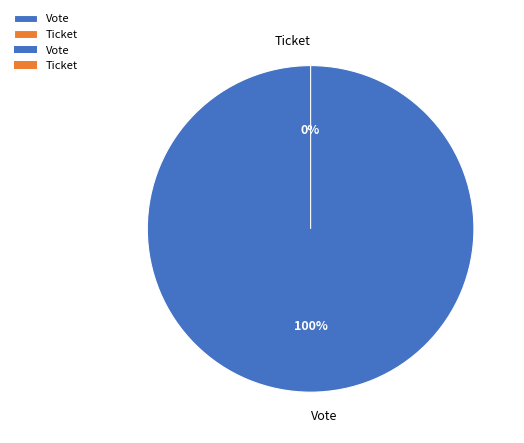

What is the majority slice?

Vote